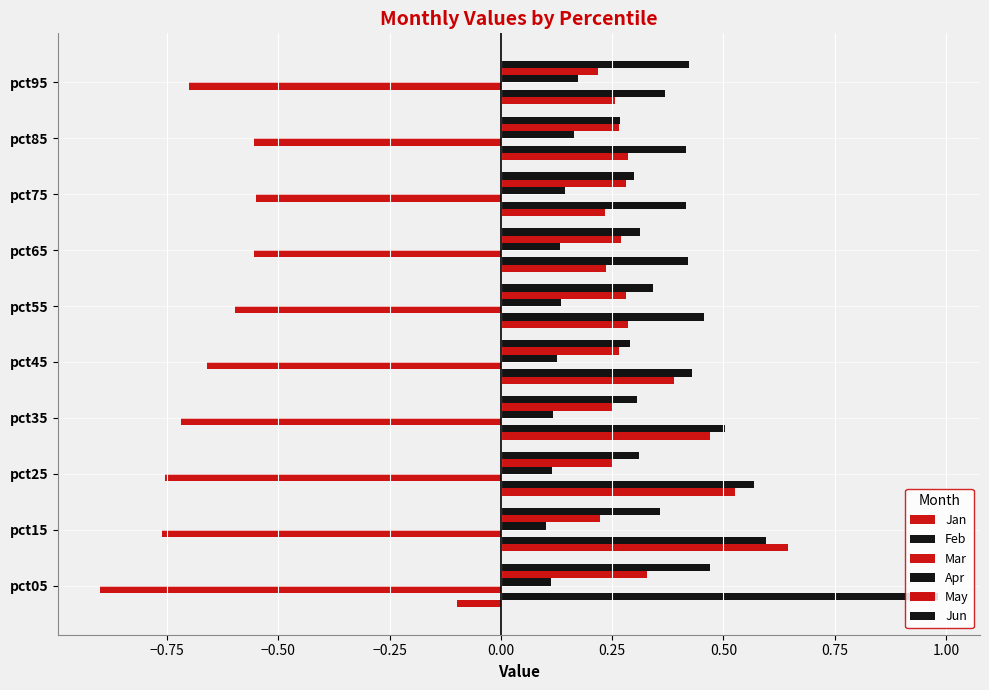

Reading left to right, what are all the values shown in this chart?

Jan: -0.1	0.6	0.5	0.5	0.4	0.3	0.2	0.2	0.3	0.3
Feb: 1.0	0.6	0.6	0.5	0.4	0.5	0.4	0.4	0.4	0.4
Mar: -0.9	-0.8	-0.8	-0.7	-0.7	-0.6	-0.6	-0.6	-0.6	-0.7
Apr: 0.1	0.1	0.1	0.1	0.1	0.1	0.1	0.1	0.2	0.2
May: 0.3	0.2	0.3	0.2	0.3	0.3	0.3	0.3	0.3	0.2
Jun: 0.5	0.4	0.3	0.3	0.3	0.3	0.3	0.3	0.3	0.4